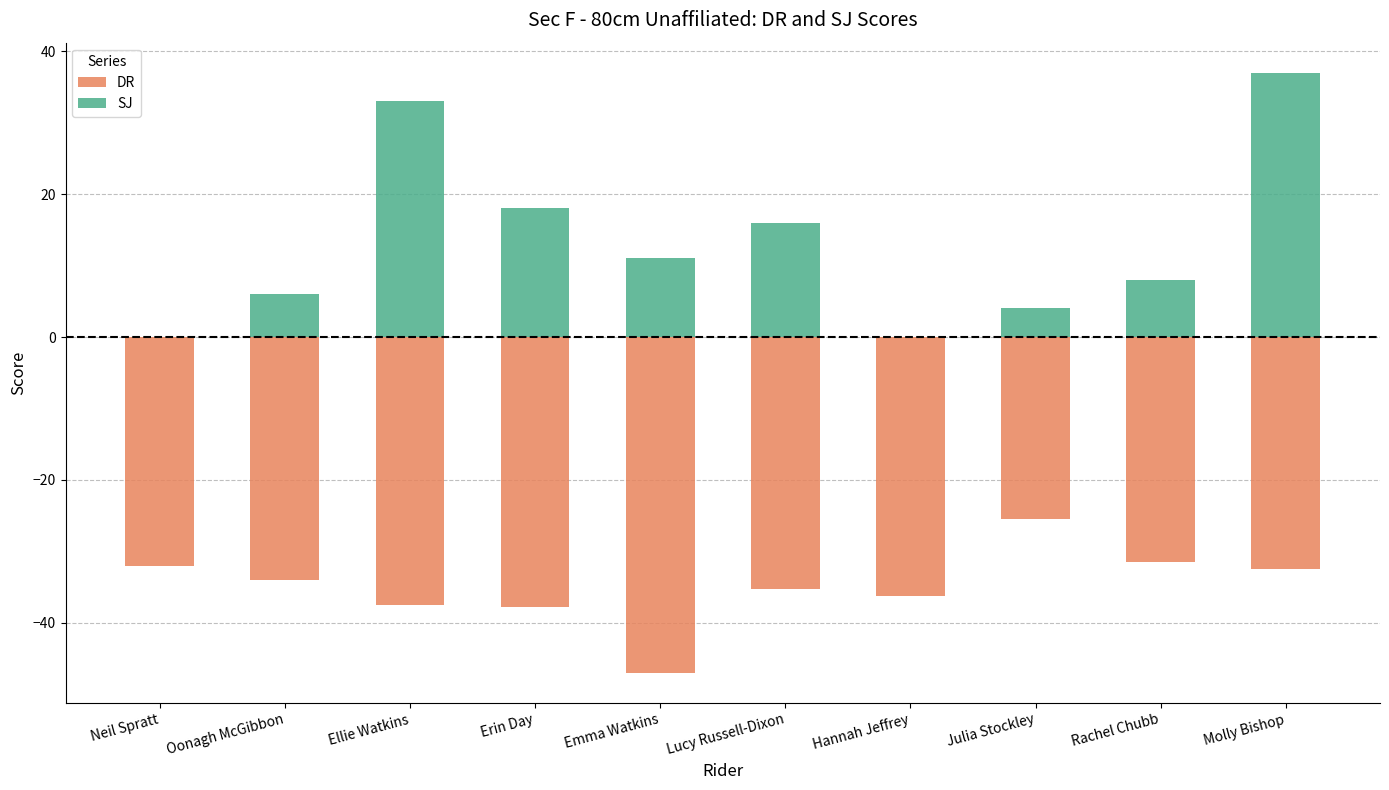

What is the total value across all series at Julia Stockley?

-21.5